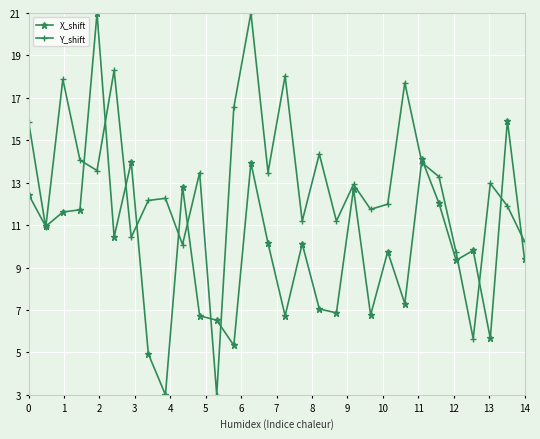

What is the value of the Y_shift point at the 24th from the left?

13.9